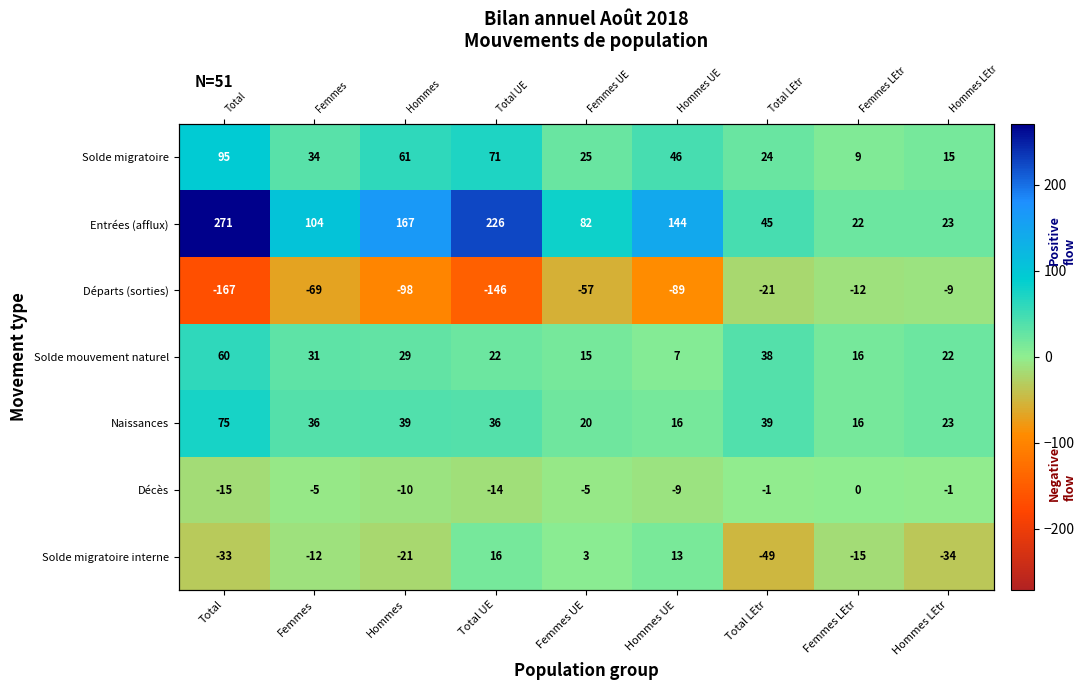

What is the average value of the Solde migratoire series?

42